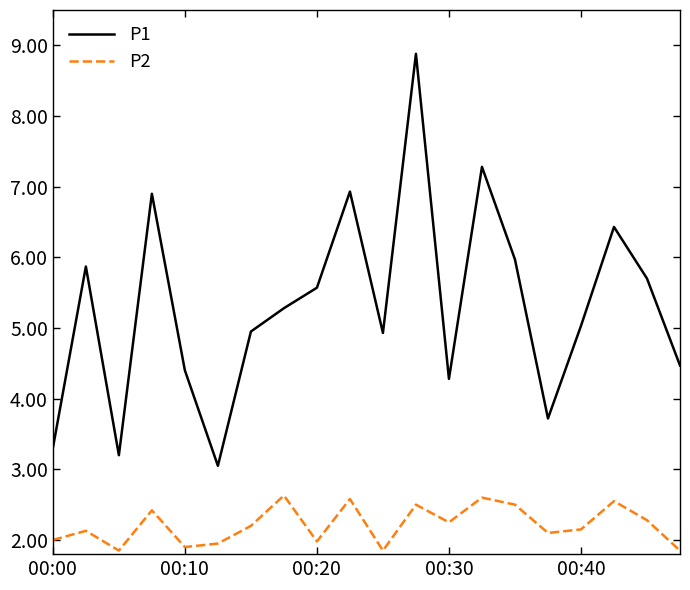

How many series are shown in this chart?

2